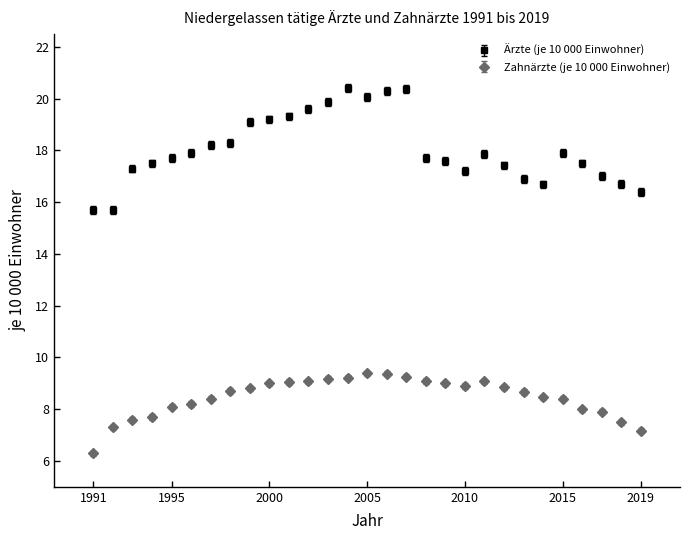

Which series has the largest range (max minus min)?

Ärzte (je 10 000 Einwohner)